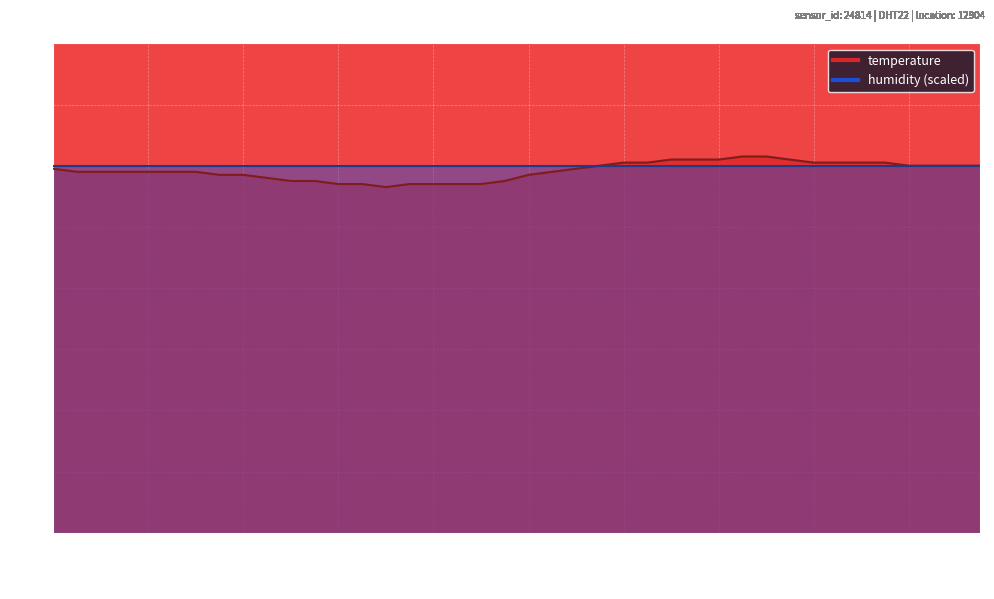

Reading left to right, transcribe all the data shown in this chart.

00:04=11.9	00:07=11.8	00:19=11.8	00:22=11.8	00:25=11.8	00:27=11.8	00:30=11.8	00:32=11.7	00:35=11.7	00:38=11.6	00:40=11.5	00:43=11.5	00:46=11.4	00:51=11.4	01:05=11.3	01:07=11.4	01:10=11.4	01:13=11.4	01:15=11.4	01:18=11.5	01:28=11.7	01:31=11.8	01:33=11.9	01:36=12.0	01:39=12.1	01:41=12.1	01:43=12.2	01:46=12.2	01:48=12.2	01:51=12.3	01:53=12.3	02:07=12.2	02:10=12.1	02:13=12.1	02:15=12.1	02:18=12.1	02:20=12.0	02:23=12.0	02:25=12.0	02:28=12.0